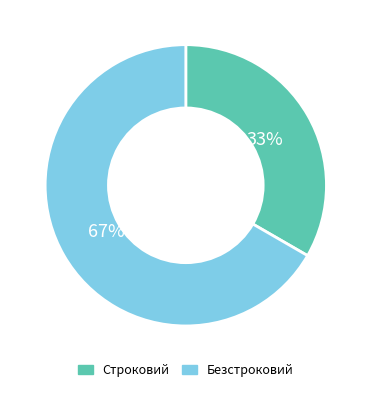

Is it true that Безстроковий is 67% of the pie?

True